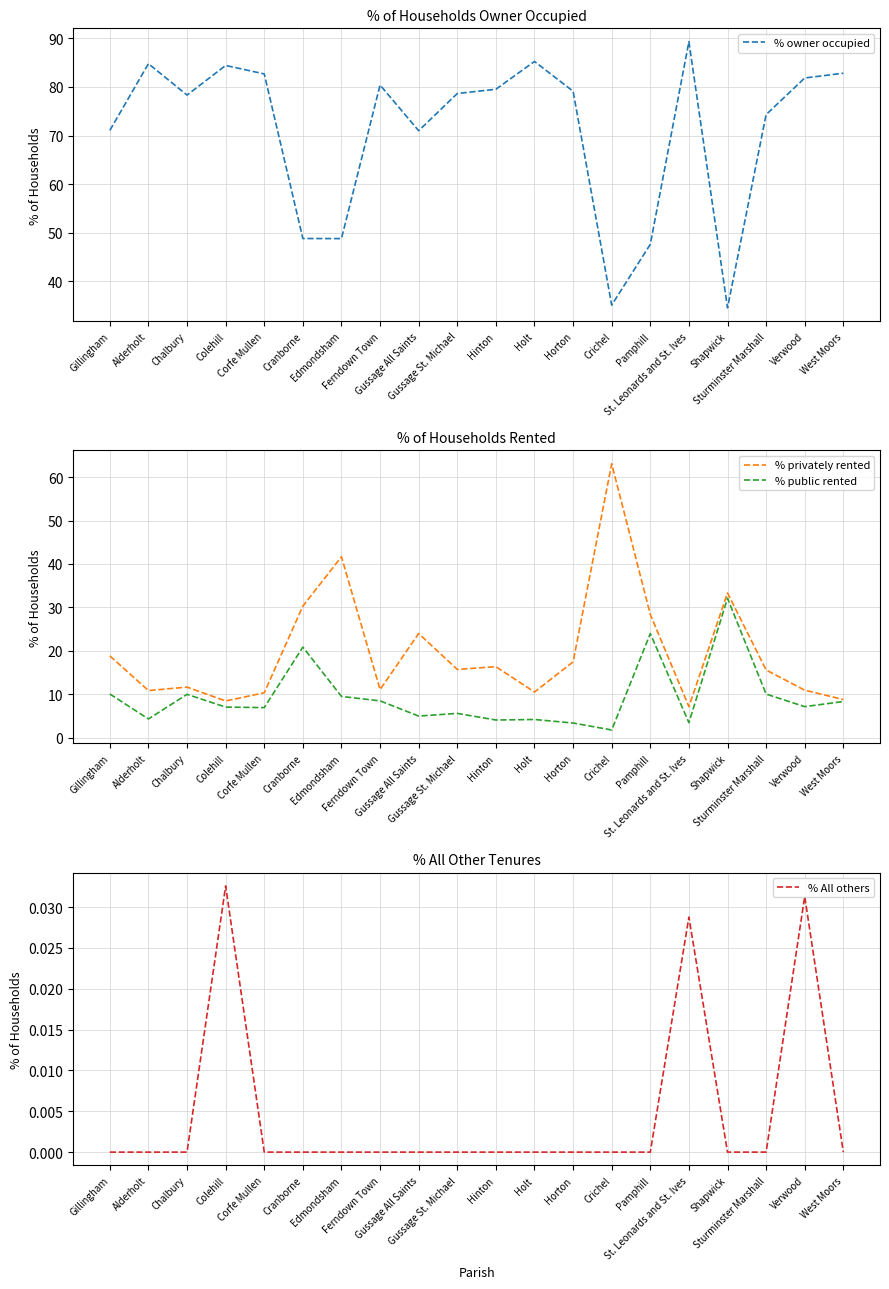

Reading left to right, extract all data points from this chart.

% owner occupied: Gillingham=71.1	Alderholt=84.8	Chalbury=78.3	Colehill=84.4	Corfe Mullen=82.7	Cranborne=48.8	Edmondsham=48.8	Ferndown Town=80.4	Gussage All Saints=71.0	Gussage St. Michael=78.7	Hinton=79.5	Holt=85.2	Horton=79.1	Crichel=35.1	Pamphill=47.6	St. Leonards and St. Ives=89.3	Shapwick=34.6	Sturminster Marshall=74.3	Verwood=81.8	West Moors=82.8
% privately rented: Gillingham=18.9	Alderholt=10.9	Chalbury=11.7	Colehill=8.5	Corfe Mullen=10.4	Cranborne=30.3	Edmondsham=41.7	Ferndown Town=11.1	Gussage All Saints=24.0	Gussage St. Michael=15.7	Hinton=16.4	Holt=10.5	Horton=17.5	Crichel=63.1	Pamphill=28.4	St. Leonards and St. Ives=7.2	Shapwick=33.3	Sturminster Marshall=15.6	Verwood=11.0	West Moors=8.8
% public rented: Gillingham=10.1	Alderholt=4.3	Chalbury=10.0	Colehill=7.1	Corfe Mullen=6.9	Cranborne=20.9	Edmondsham=9.5	Ferndown Town=8.5	Gussage All Saints=5.0	Gussage St. Michael=5.6	Hinton=4.1	Holt=4.2	Horton=3.4	Crichel=1.8	Pamphill=24.0	St. Leonards and St. Ives=3.5	Shapwick=32.1	Sturminster Marshall=10.1	Verwood=7.2	West Moors=8.4
% All others: Gillingham=0.0	Alderholt=0.0	Chalbury=0.0	Colehill=0.0	Corfe Mullen=0.0	Cranborne=0.0	Edmondsham=0.0	Ferndown Town=0.0	Gussage All Saints=0.0	Gussage St. Michael=0.0	Hinton=0.0	Holt=0.0	Horton=0.0	Crichel=0.0	Pamphill=0.0	St. Leonards and St. Ives=0.0	Shapwick=0.0	Sturminster Marshall=0.0	Verwood=0.0	West Moors=0.0